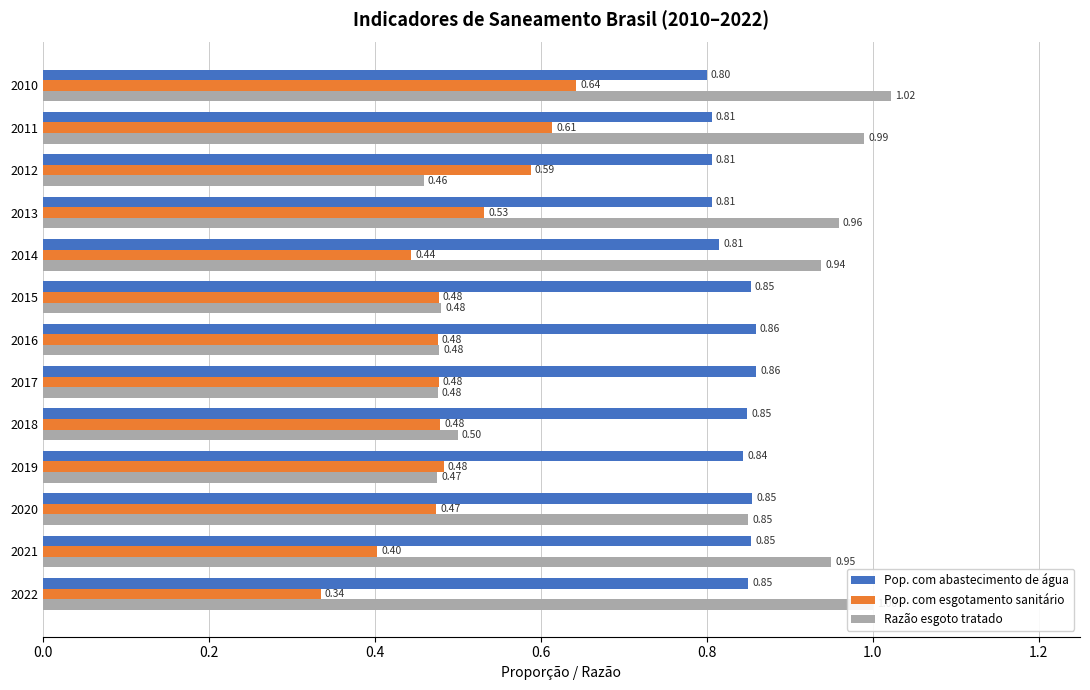

Which series has the largest range (max minus min)?

Razão esgoto tratado